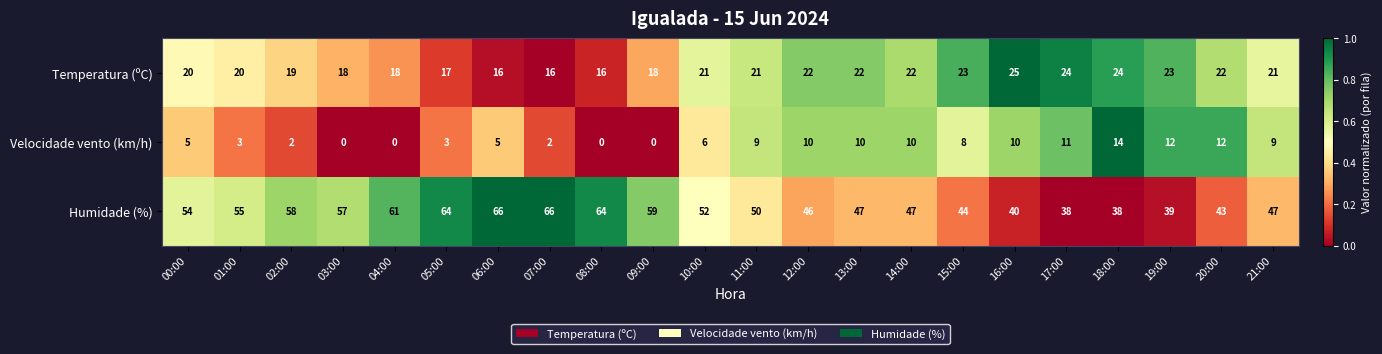

At which label is Velocidade vento (km/h) closest to 7?

10:00